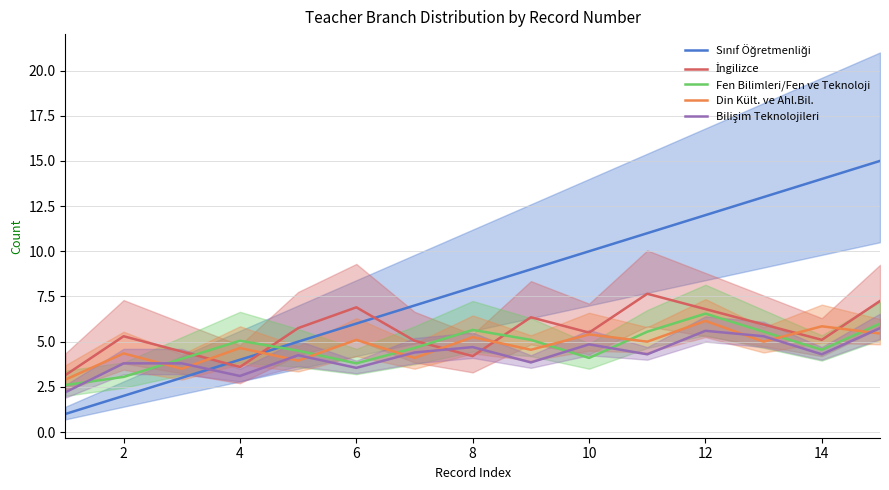

True or false: Din Kült. ve Ahl.Bil. has a value of 3.4 at 10.

False